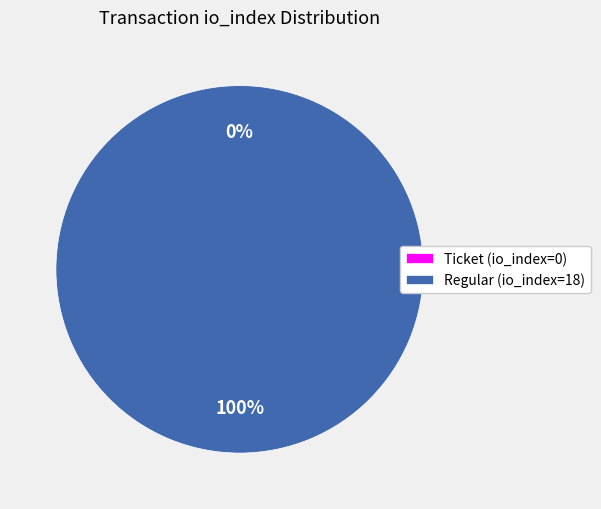

Count the number of slices in the pie.

2